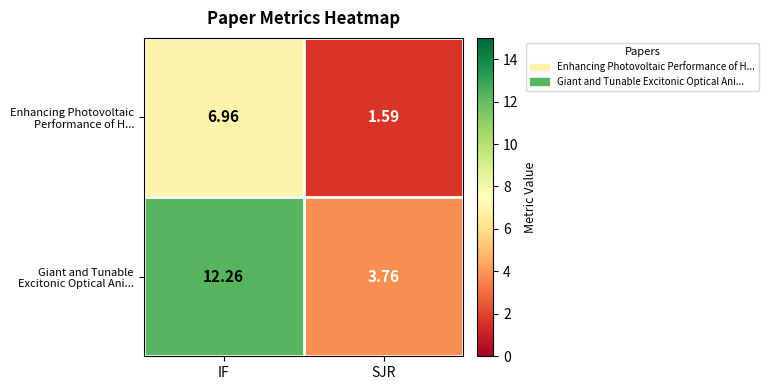

Which category has the lowest value across all series?

SJR